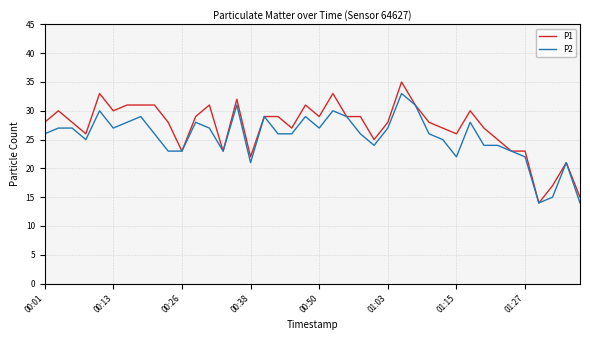

What is the minimum value shown in the chart?

14